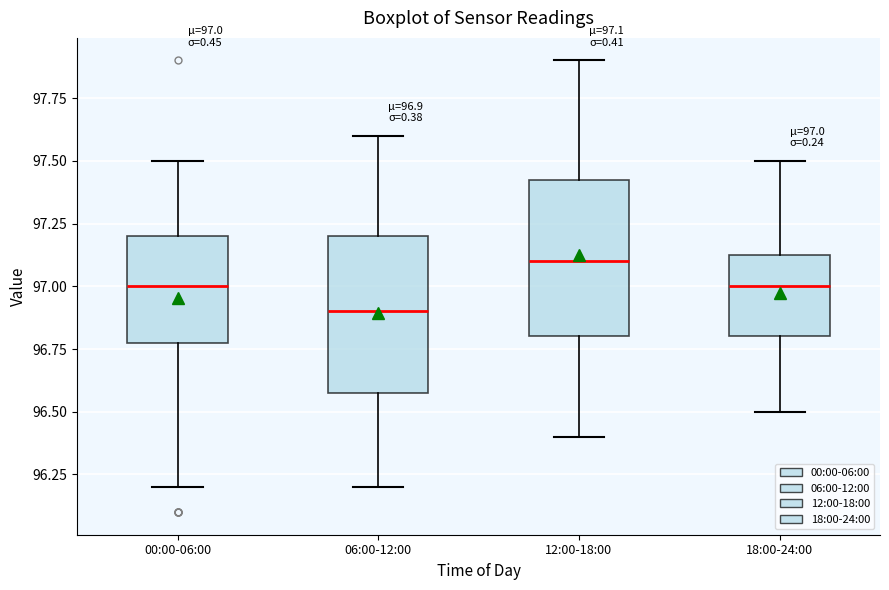

Which box's median line is the lowest?

06:00-12:00